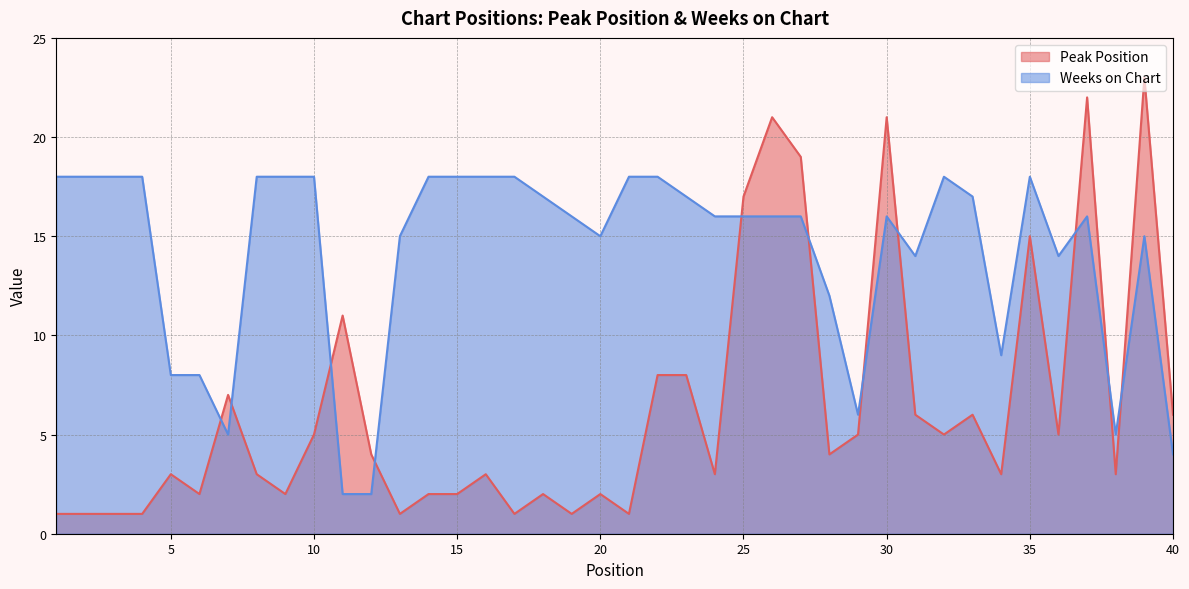

What is the lowest value of the Weeks on Chart series?

2